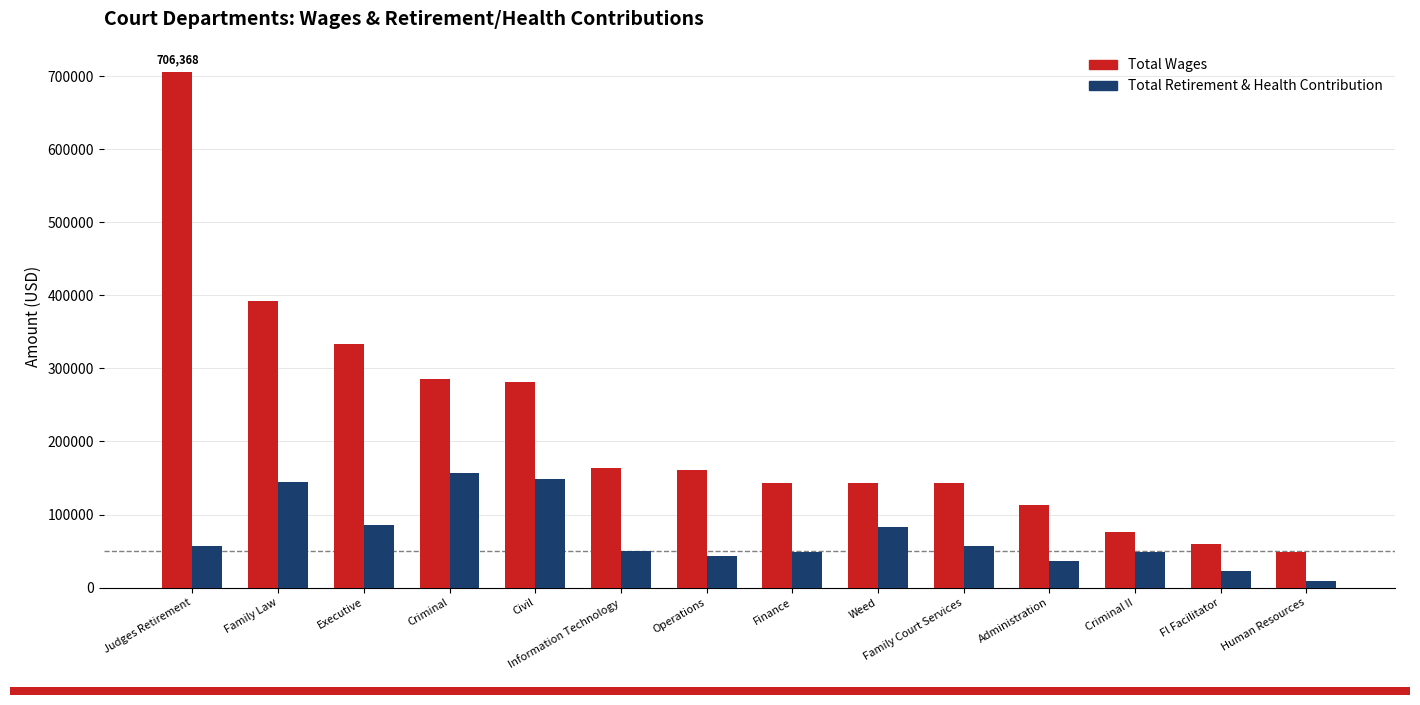

Is it true that Total Retirement & Health Contribution equals 27655.1 at Weed?

False